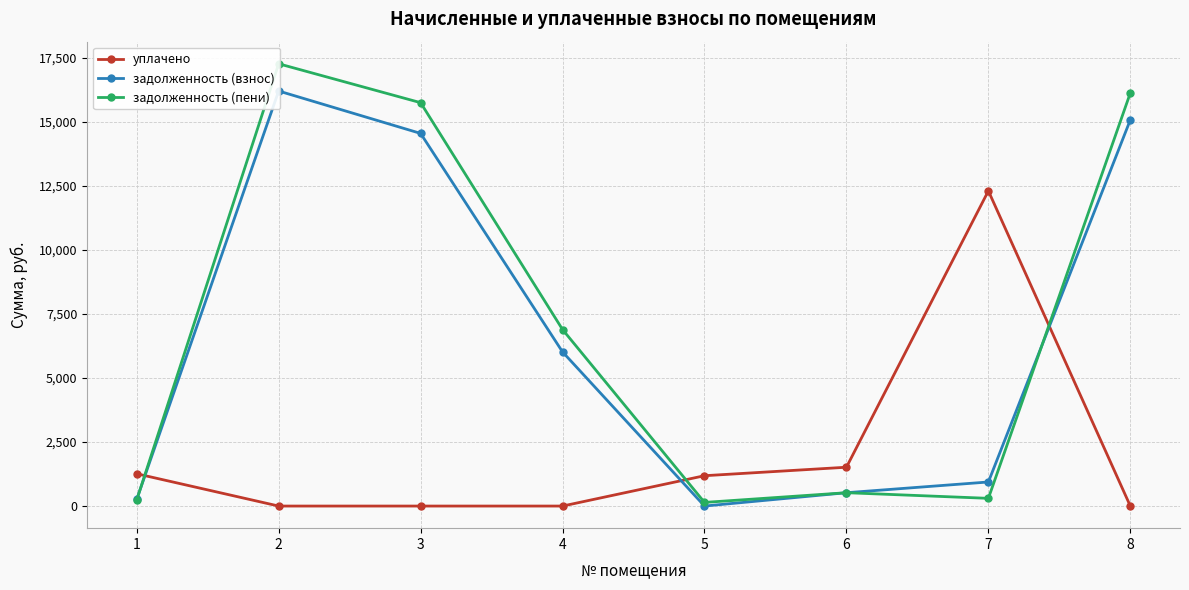

Reading right to left, list all the values displayed in this chart.

уплачено: 8=0.0	7=12312.6	6=1516.9	5=1185.4	4=0.0	3=0.0	2=0.0	1=1261.3
задолженность (взнос): 8=15087.2	7=940.4	6=521.0	5=0.0	4=6021.5	3=14558.5	2=16215.4	1=260.7
задолженность (пени): 8=16138.5	7=301.4	6=521.4	5=142.0	4=6895.5	3=15759.3	2=17278.9	1=239.6